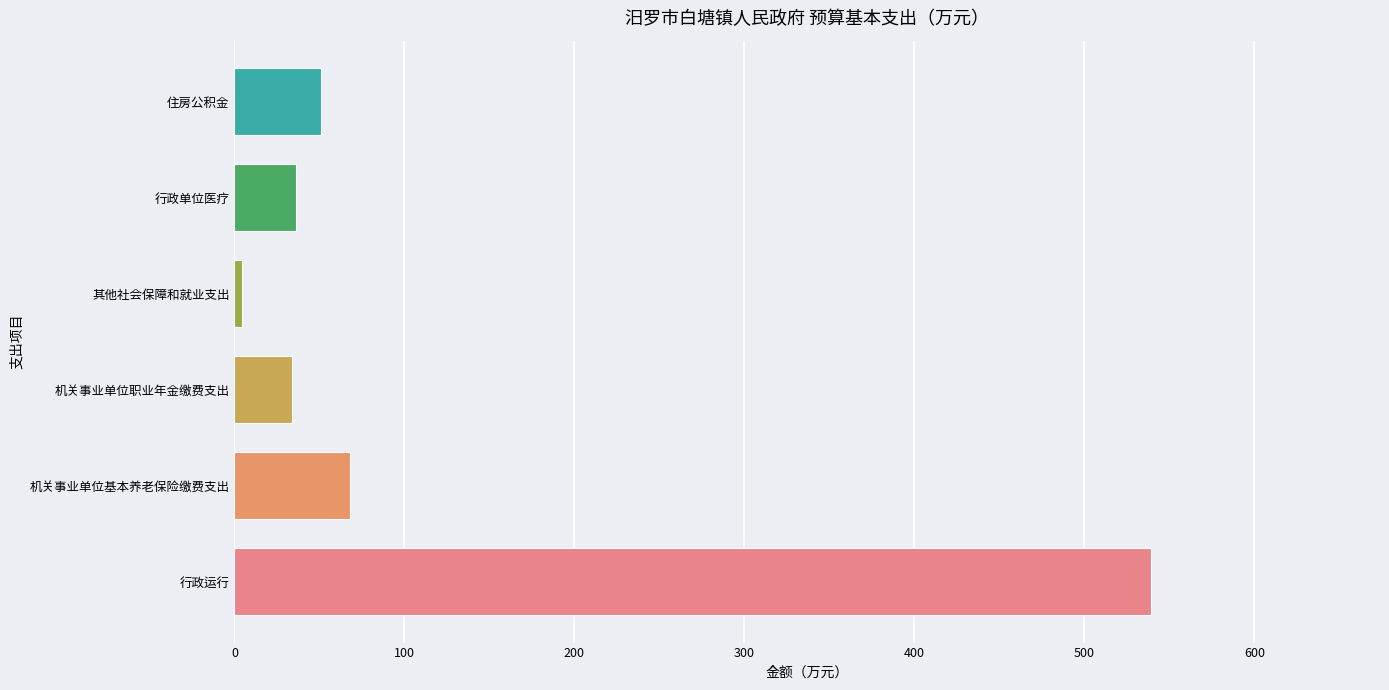

Between 机关事业单位基本养老保险缴费支出 and 其他社会保障和就业支出, which is larger?

机关事业单位基本养老保险缴费支出